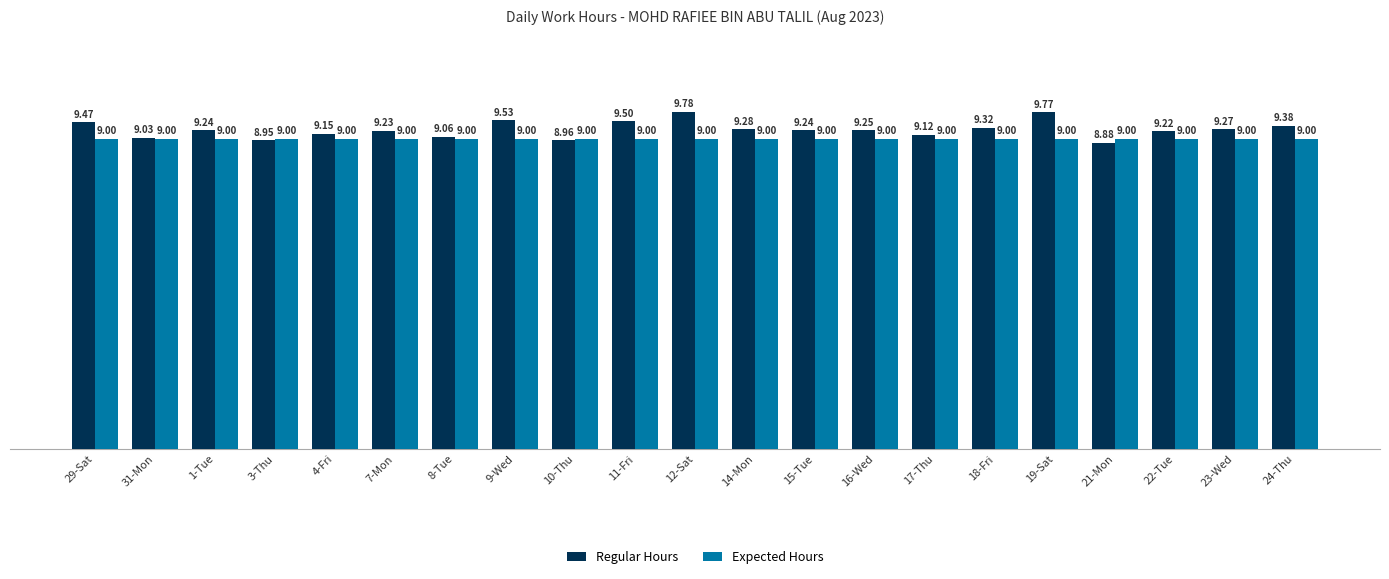

Is the value of Expected Hours at 31-Mon greater than the value of Regular Hours at 11-Fri?

No